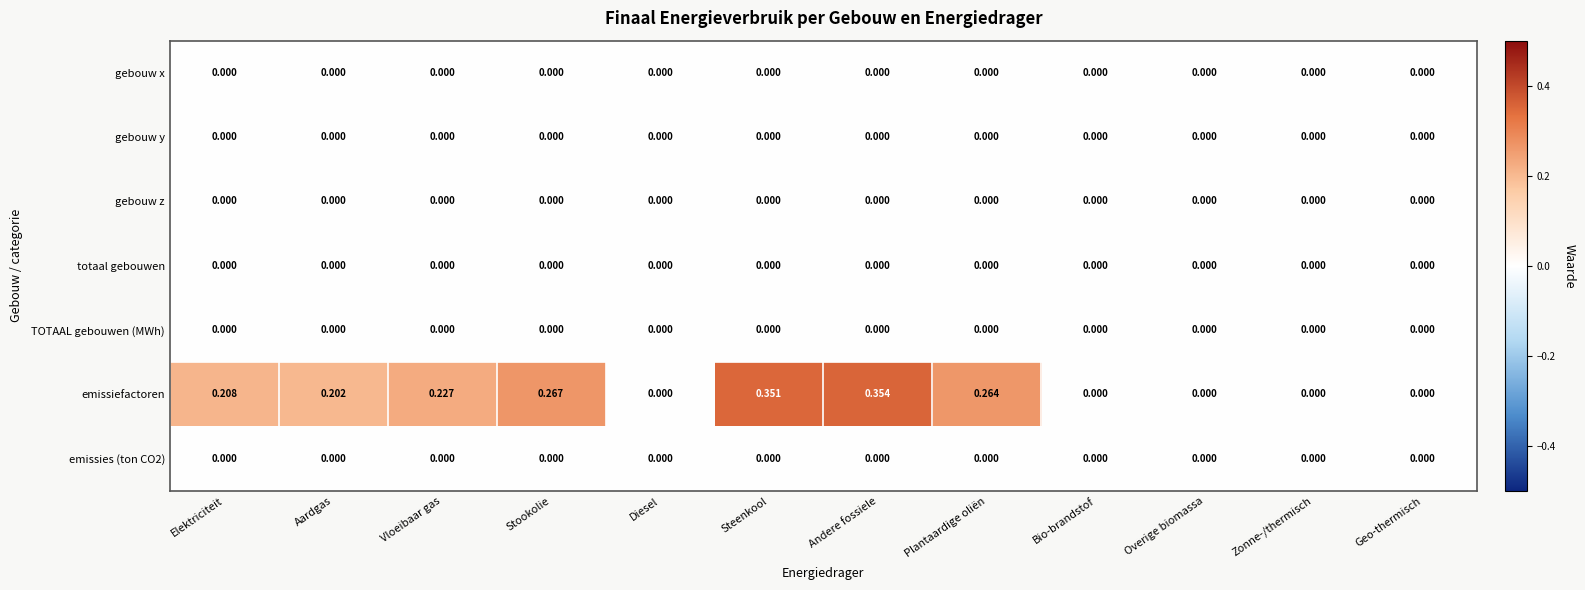

Which category has the highest value across all series?

Andere fossiele